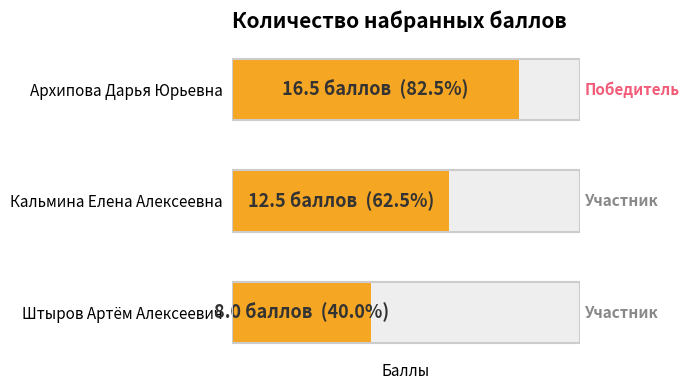

Rank the categories by value from lowest to highest.

Штыров Артём Алексеевич, Кальмина Елена Алексеевна, Архипова Дарья Юрьевна